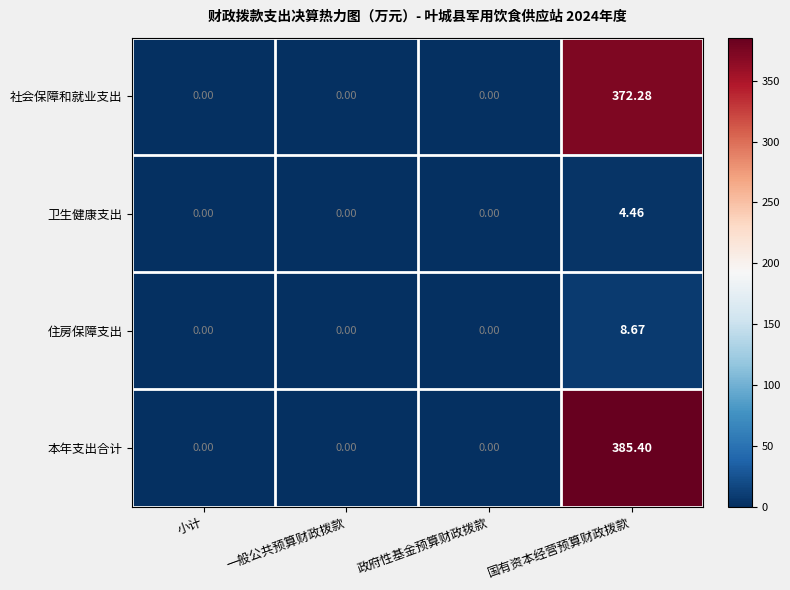

Which series has the largest range (max minus min)?

本年支出合计